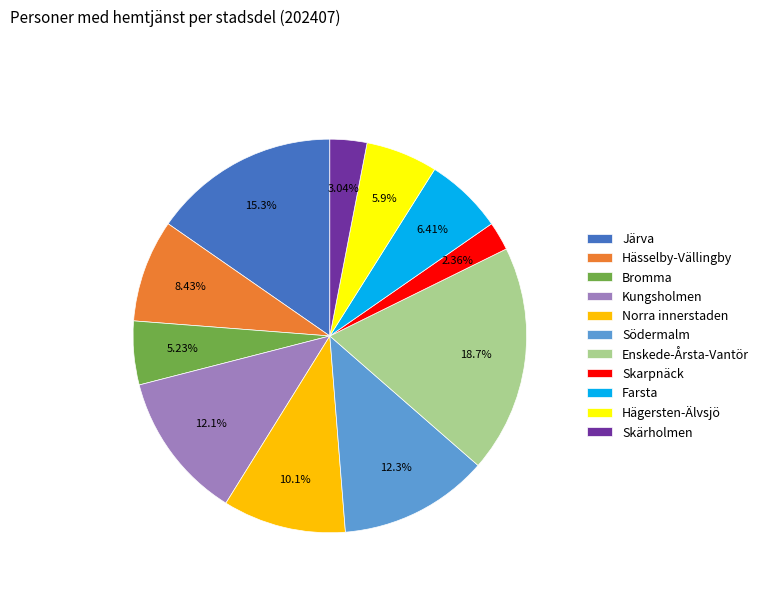

Is there any slice that represents more than half of the pie?

No